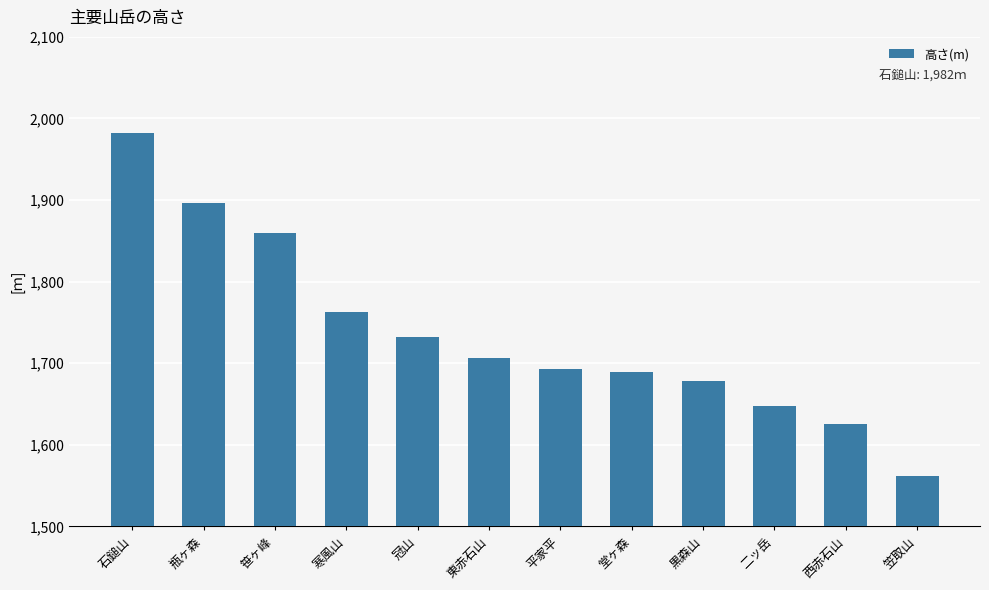

Reading left to right, extract all data points from this chart.

1982.0	1896.5	1859.6	1763.0	1732.0	1706.0	1692.7	1689.4	1678.5	1647.3	1625.8	1562.1